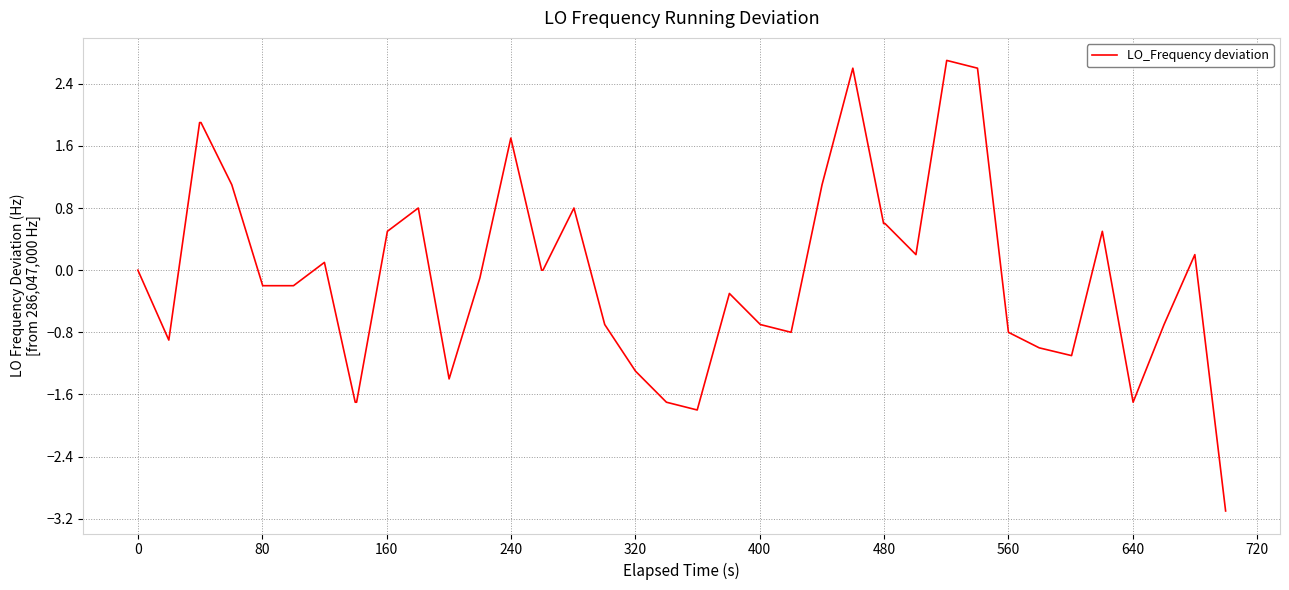

What is the greatest value displayed?

2.7